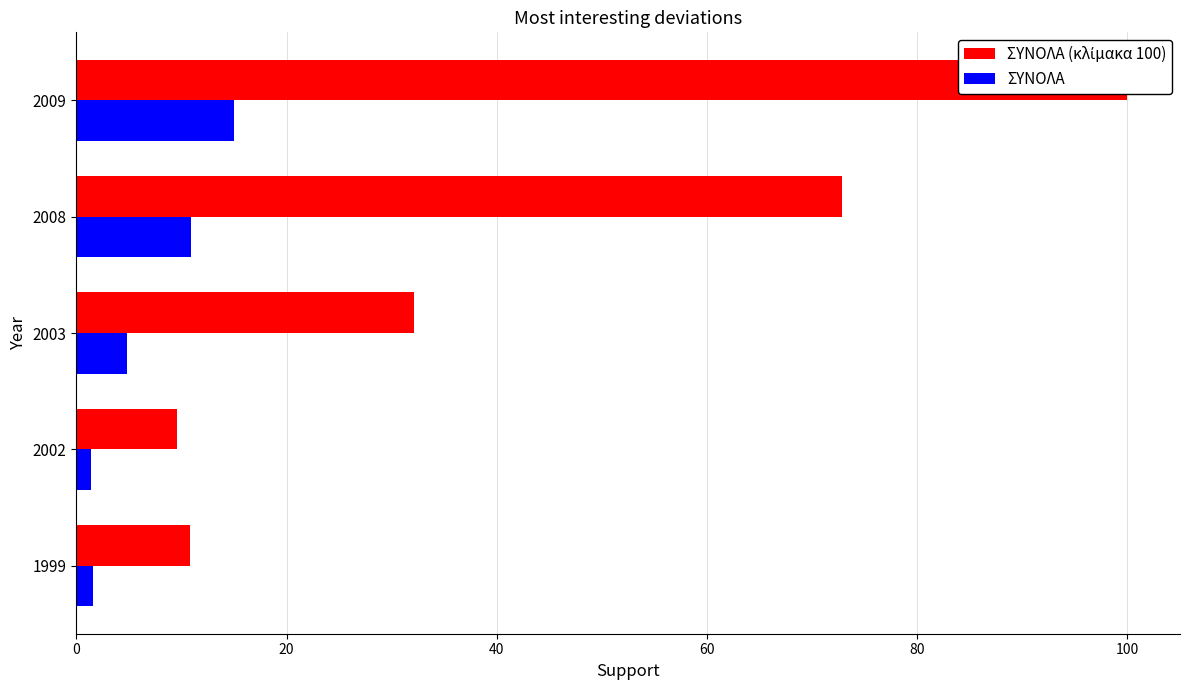

What are all the series names shown in the legend?

ΣΥΝΟΛΑ (κλίμακα 100), ΣΥΝΟΛΑ